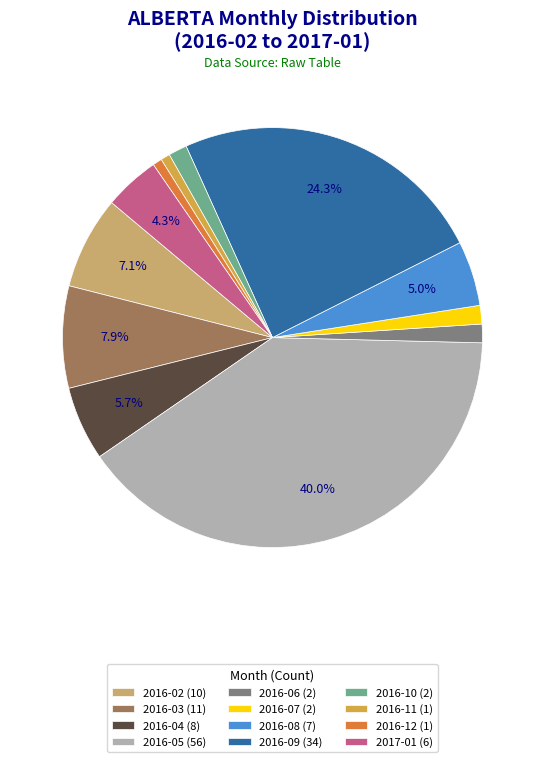

Which has a higher value, 2016-09 (34) or 2016-08 (7)?

2016-09 (34)